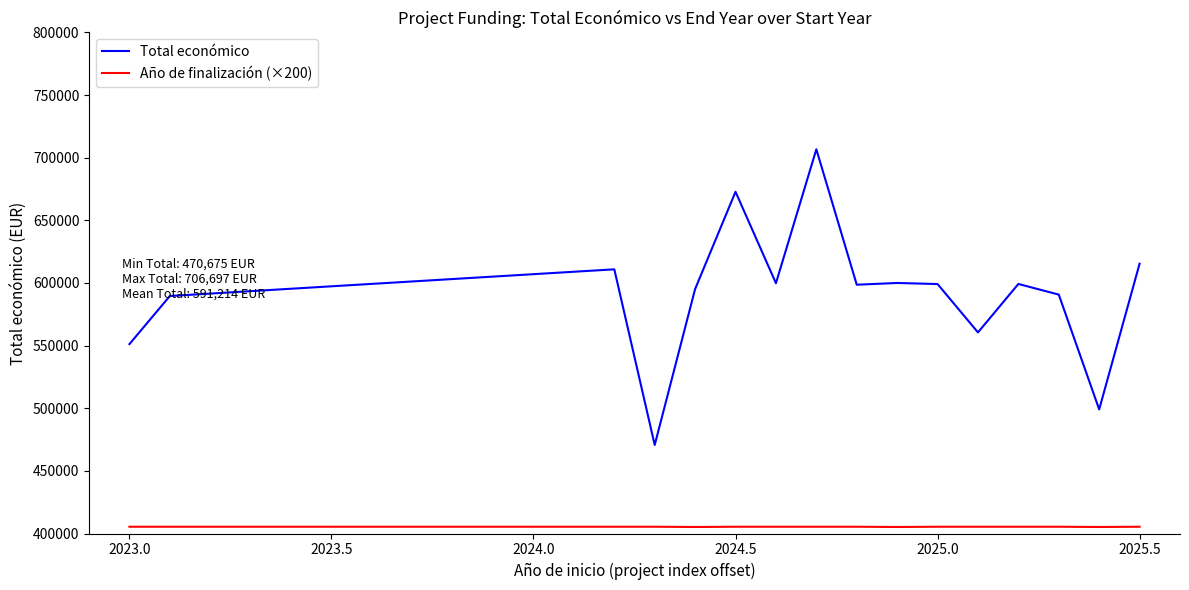

True or false: Año de finalización (×200) and Total económico cross at least once.

False